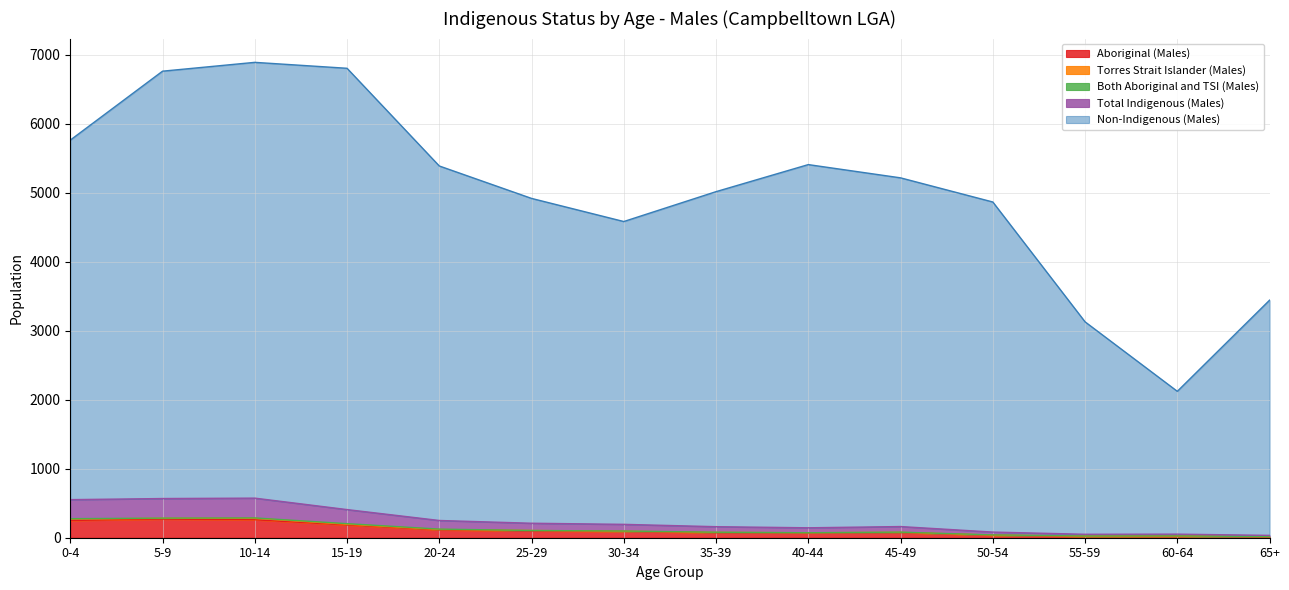

At which category does Aboriginal (Males) reach its first local valley?

40-44